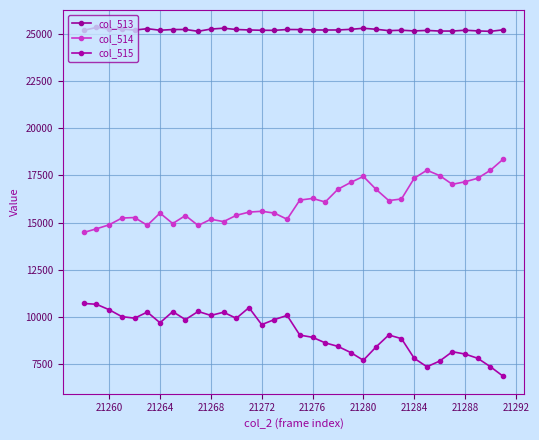

True or false: col_514 and col_513 intersect in this chart.

False